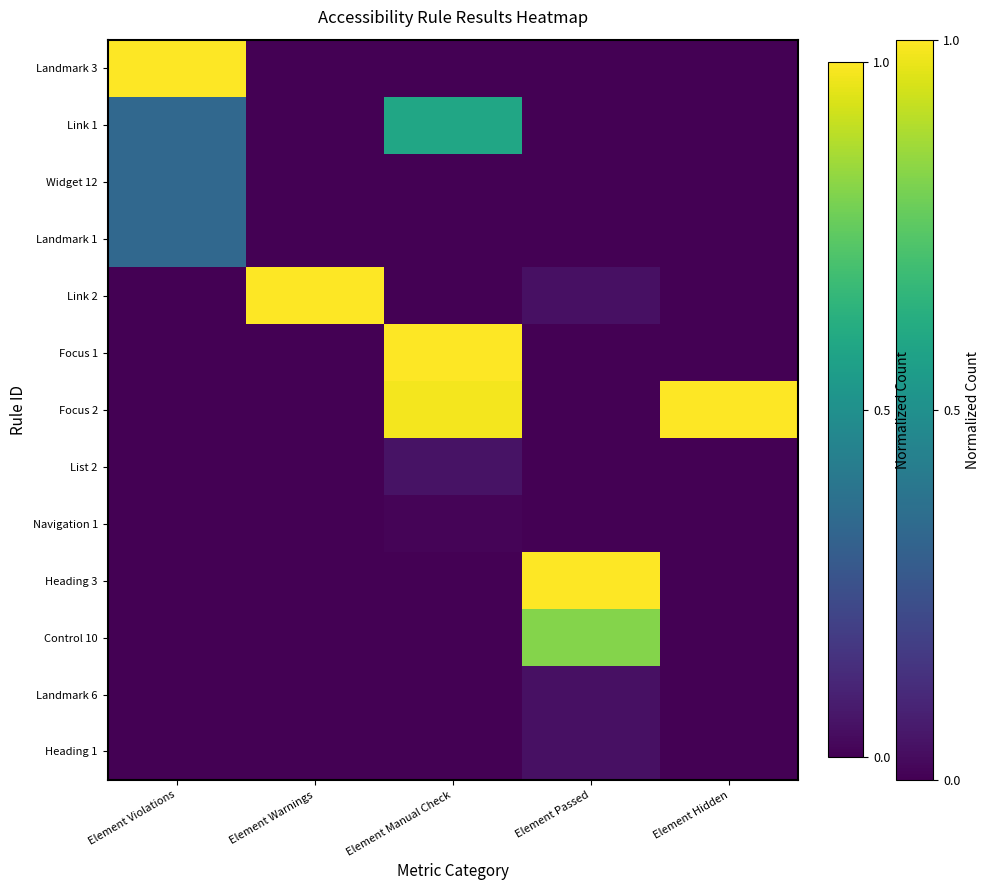

At which category is the sum across all series the highest?

Element Manual Check